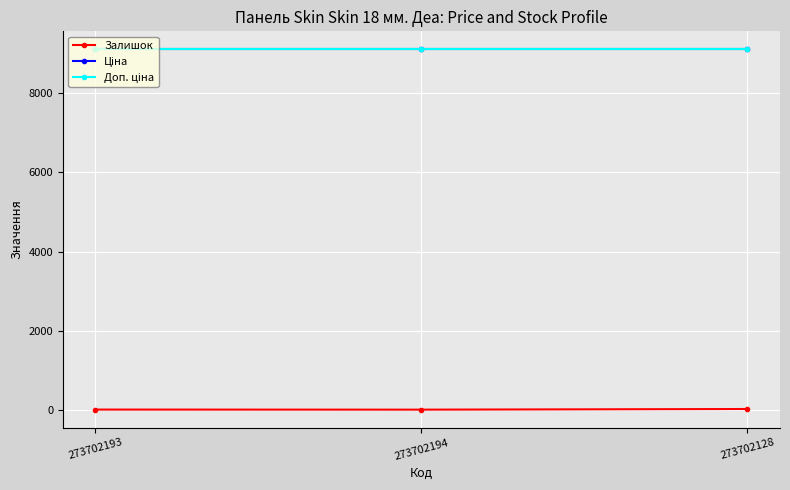

Which series has the widest spread of values?

Залишок